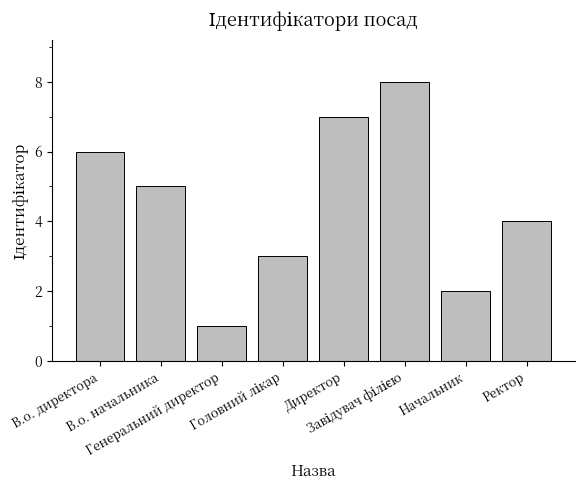

What is the change in value from В.о. директора to Директор?

+1